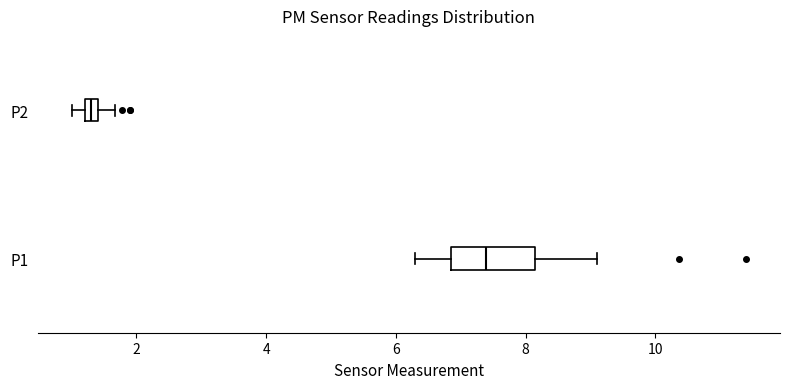

Which box is the widest, from its left edge to its right edge?

P1